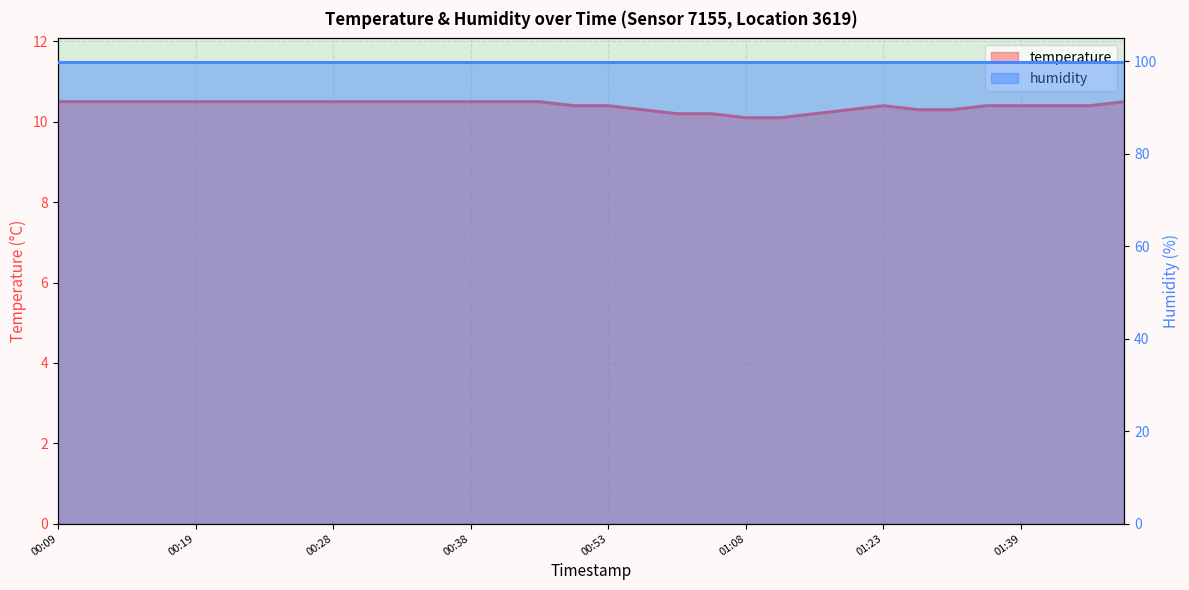

Reading left to right, list all the values displayed in this chart.

00:09=10.5	00:11=10.5	00:14=10.5	00:16=10.5	00:19=10.5	00:21=10.5	00:23=10.5	00:26=10.5	00:28=10.5	00:31=10.5	00:33=10.5	00:36=10.5	00:38=10.5	00:41=10.5	00:43=10.5	00:51=10.4	00:53=10.4	00:58=10.3	01:01=10.2	01:03=10.2	01:08=10.1	01:11=10.1	01:18=10.2	01:21=10.3	01:23=10.4	01:29=10.3	01:32=10.3	01:37=10.4	01:39=10.4	01:42=10.4	01:44=10.4	01:47=10.5